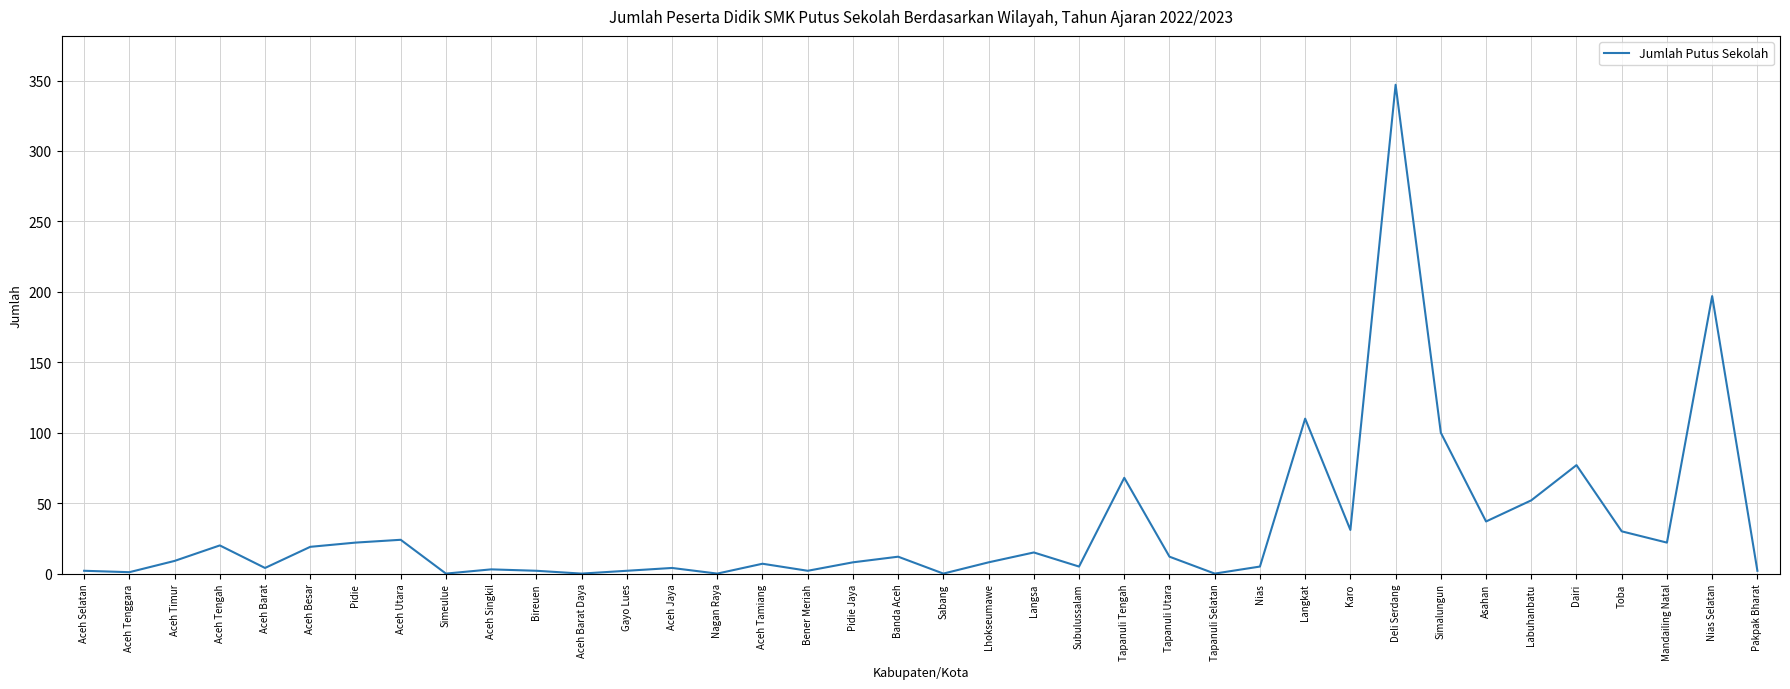

What is the average value?

33